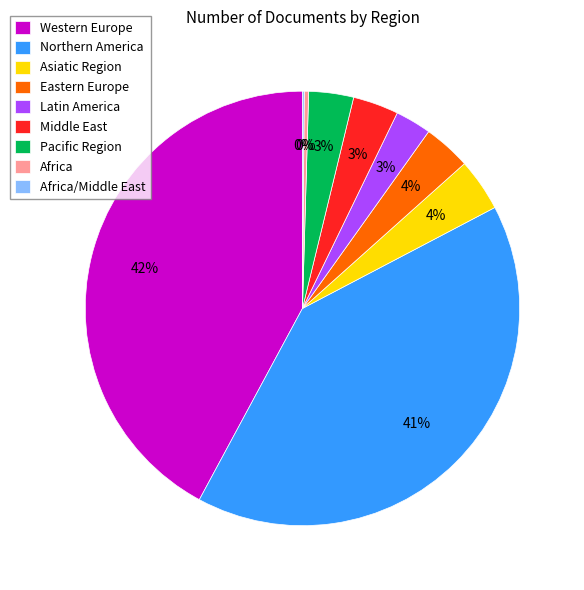

Is it true that Pacific Region is 9% of the pie?

False